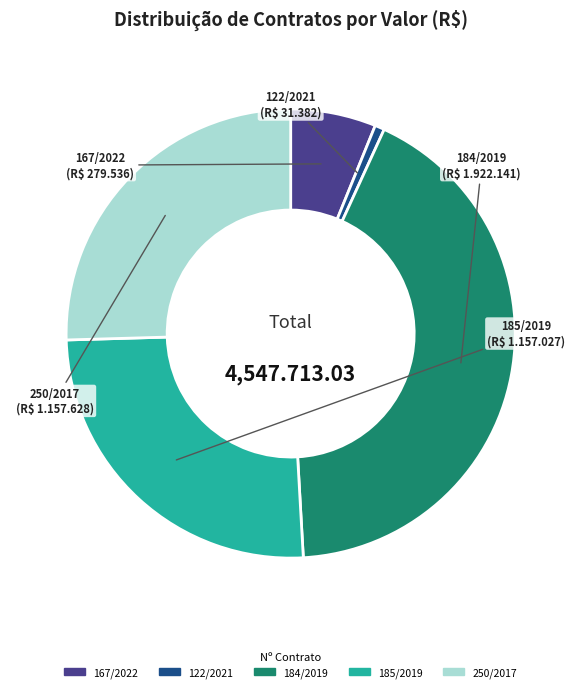

How many segments does this pie chart have?

5